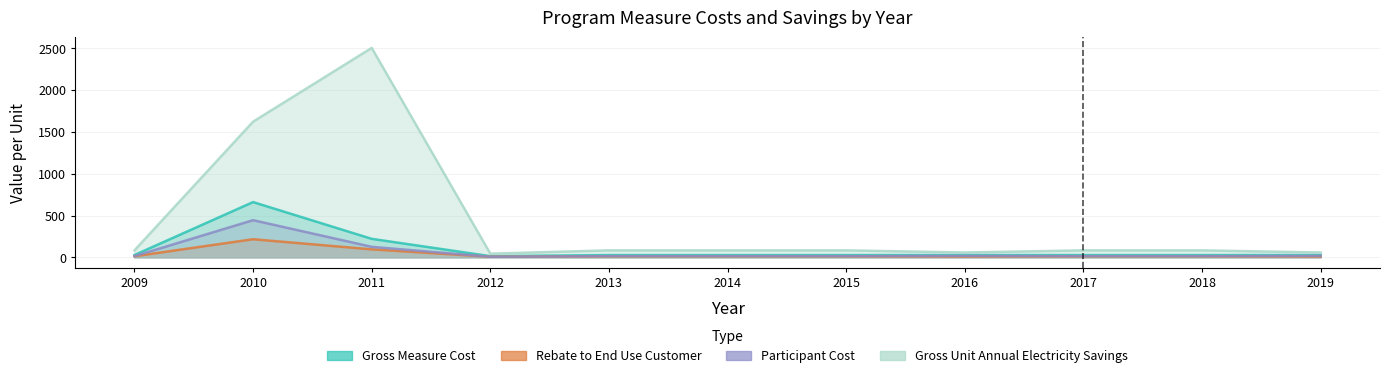

The Gross Unit Annual Electricity Savings series shows 83.5 at 2017. True or false?

True